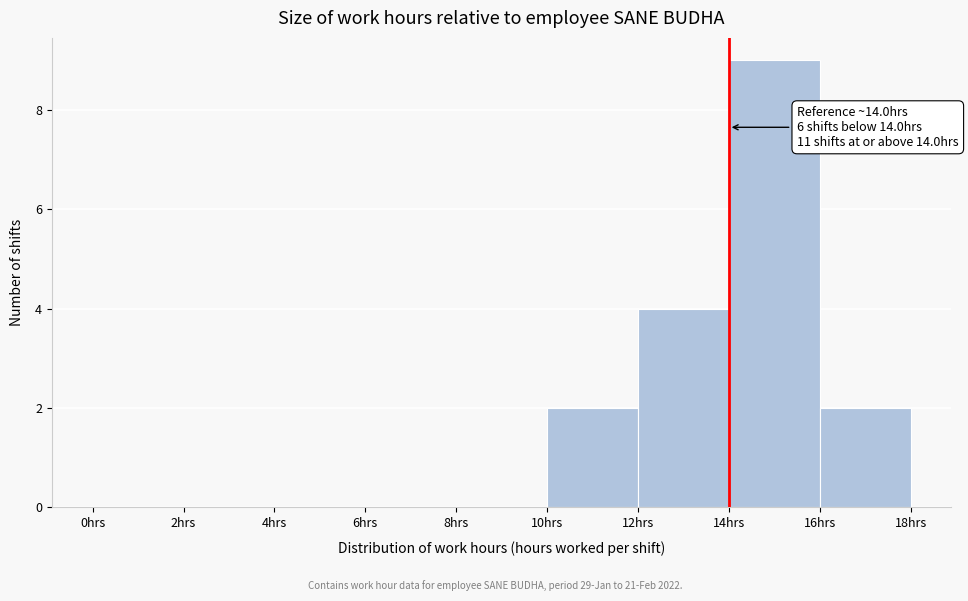

Over which range of the x-axis is the bar tallest?

14 to 16